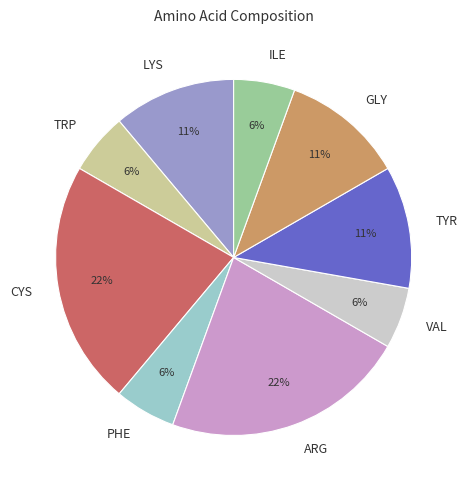

Count the number of slices in the pie.

9